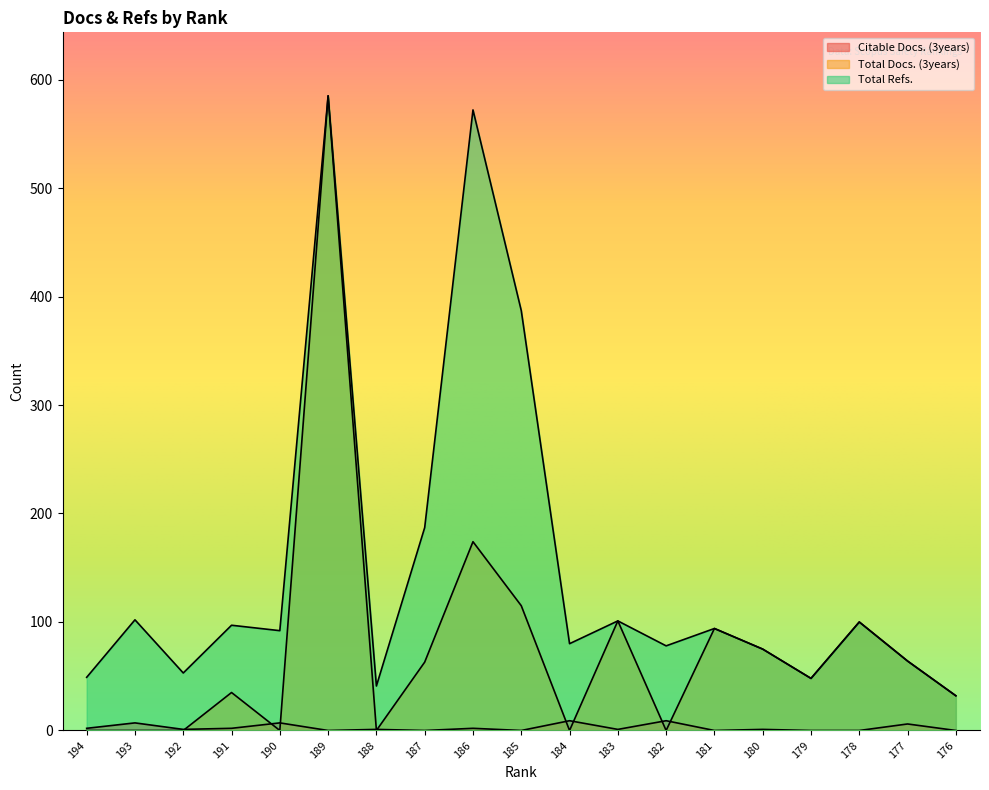

What are all the series names shown in the legend?

Citable Docs. (3years), Total Docs. (3years), Total Refs.